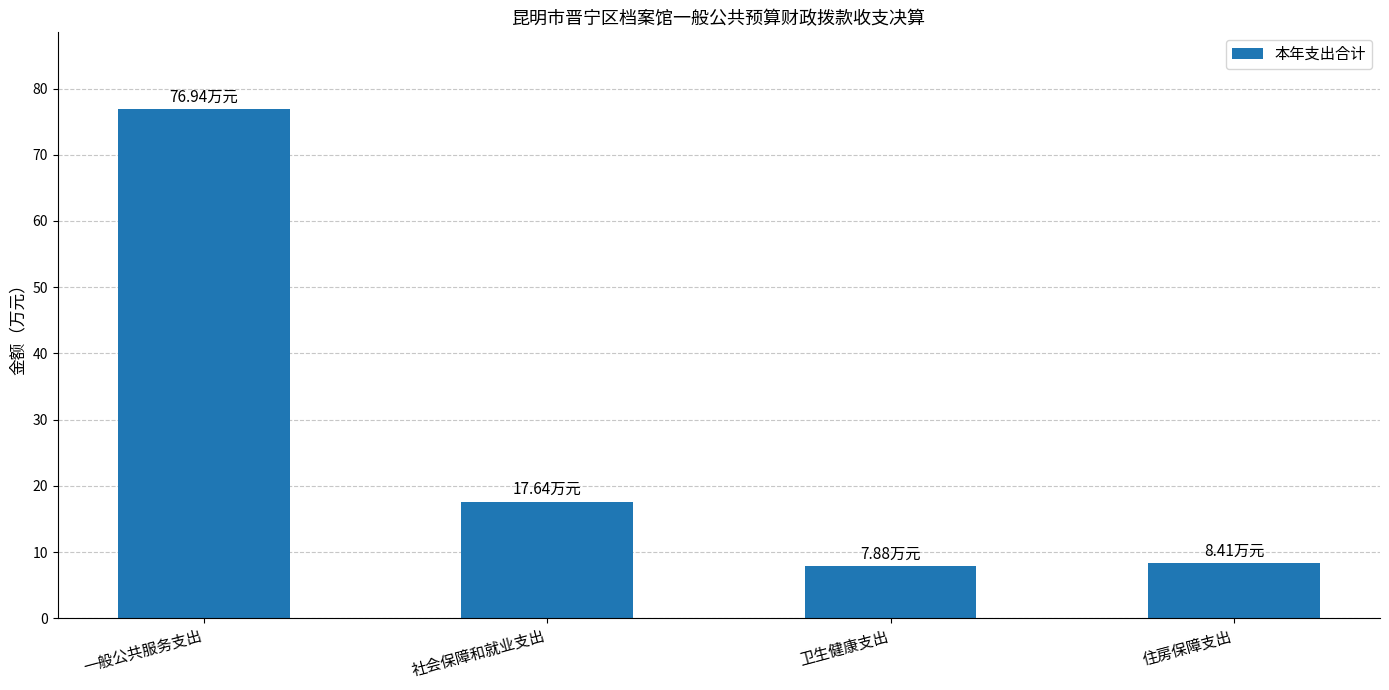

What is the difference between the values at 一般公共服务支出 and 卫生健康支出?

69.1